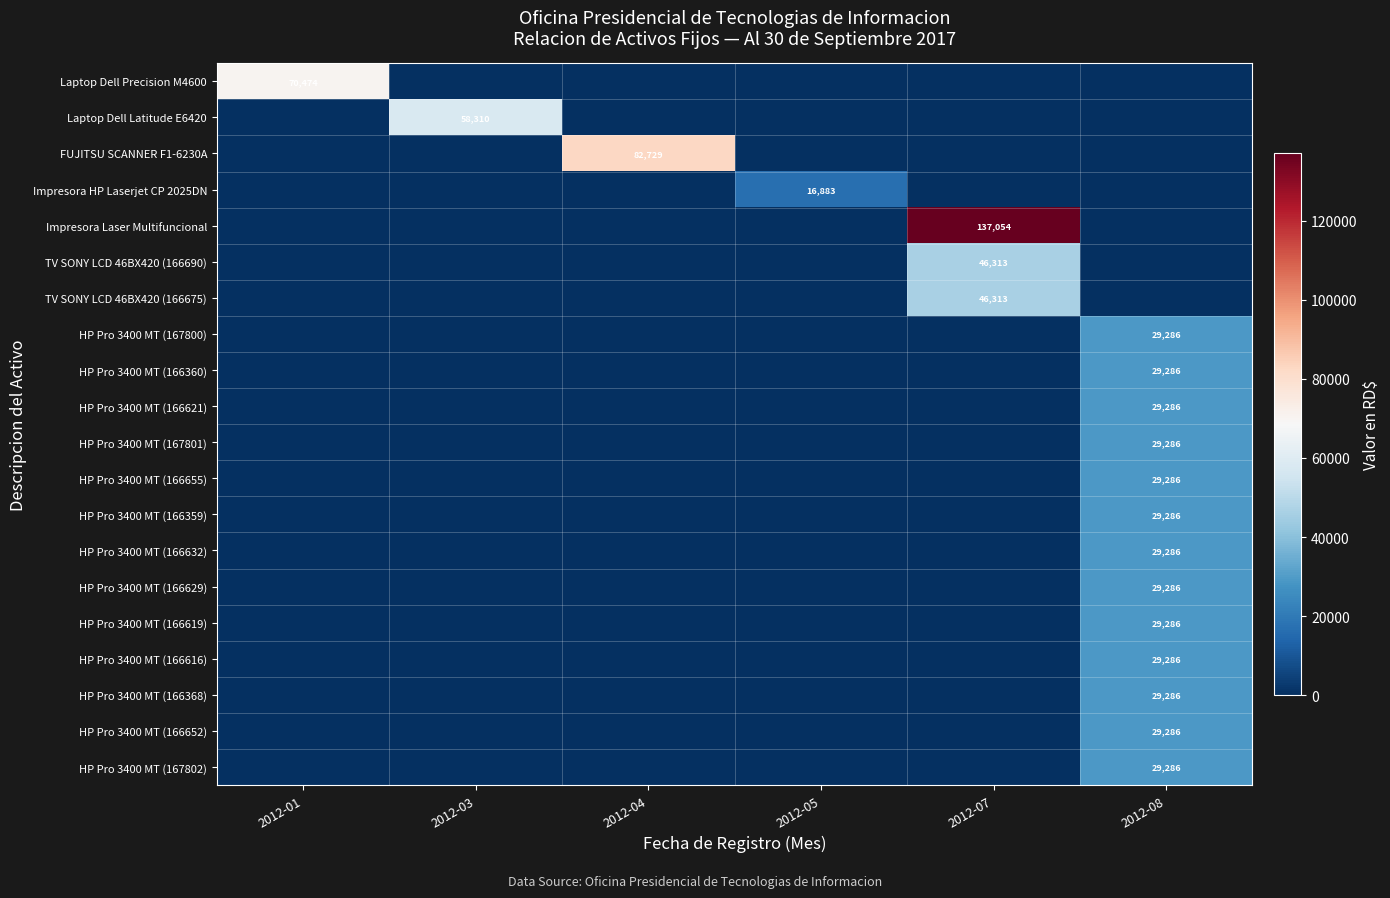

At which category is the sum across all series the highest?

2012-08